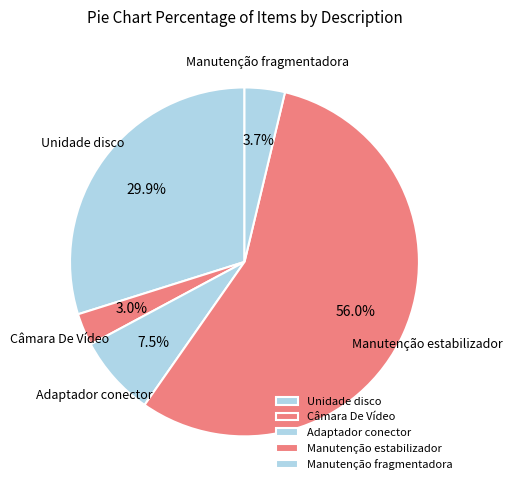

What percentage is the Manutenção fragmentadora slice, to the nearest percent?

4%